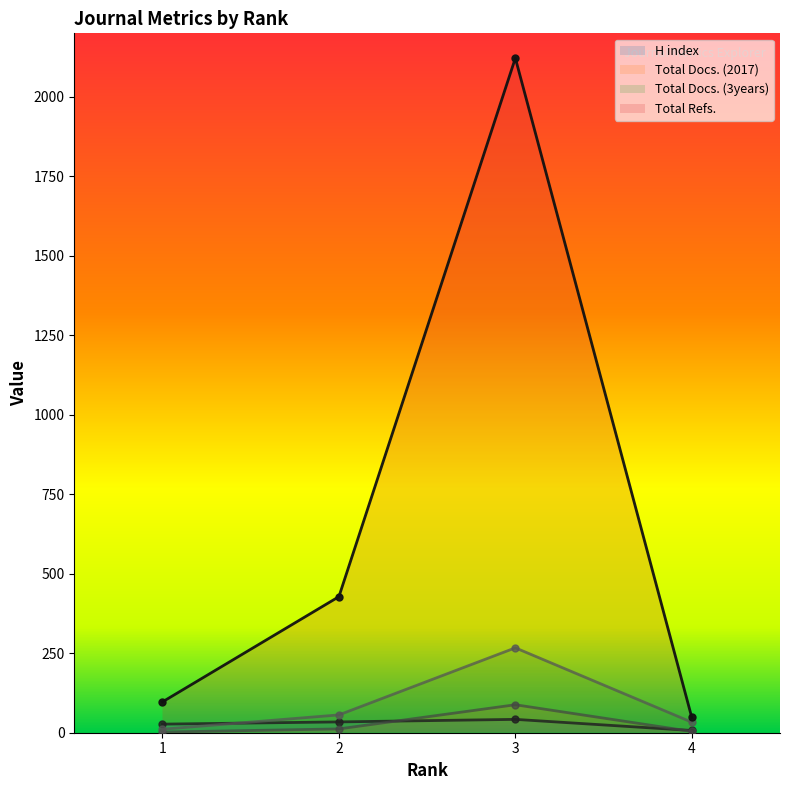

How many lines are shown in the chart?

4